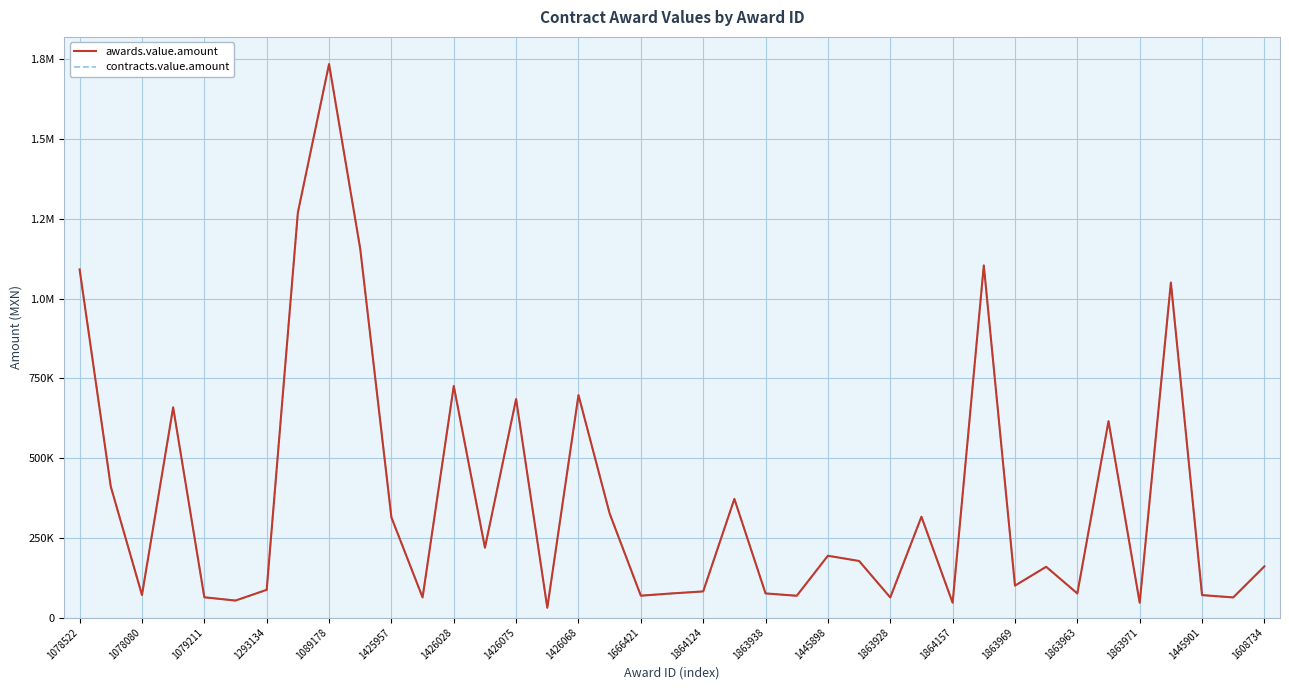

Does the chart have visible grid lines?

Yes